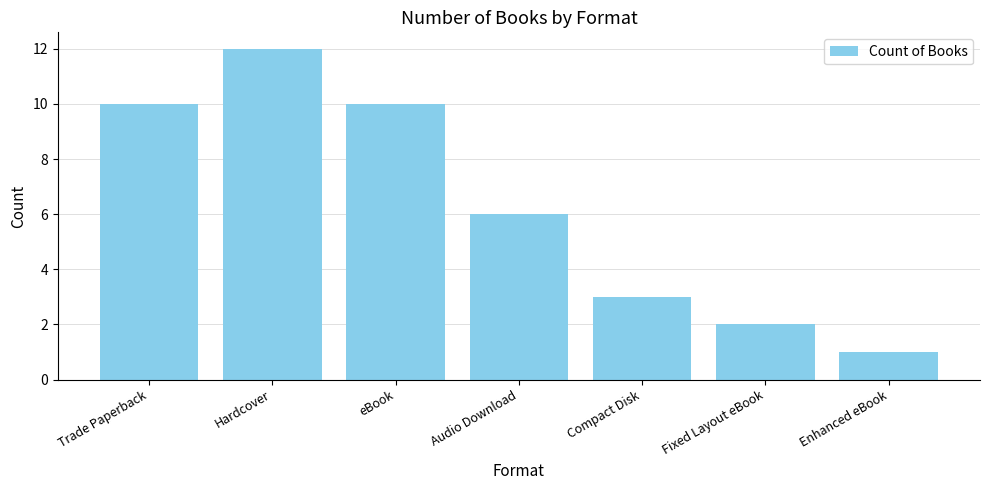

What is the ratio of the value at Compact Disk to the value at Enhanced eBook?

3.0